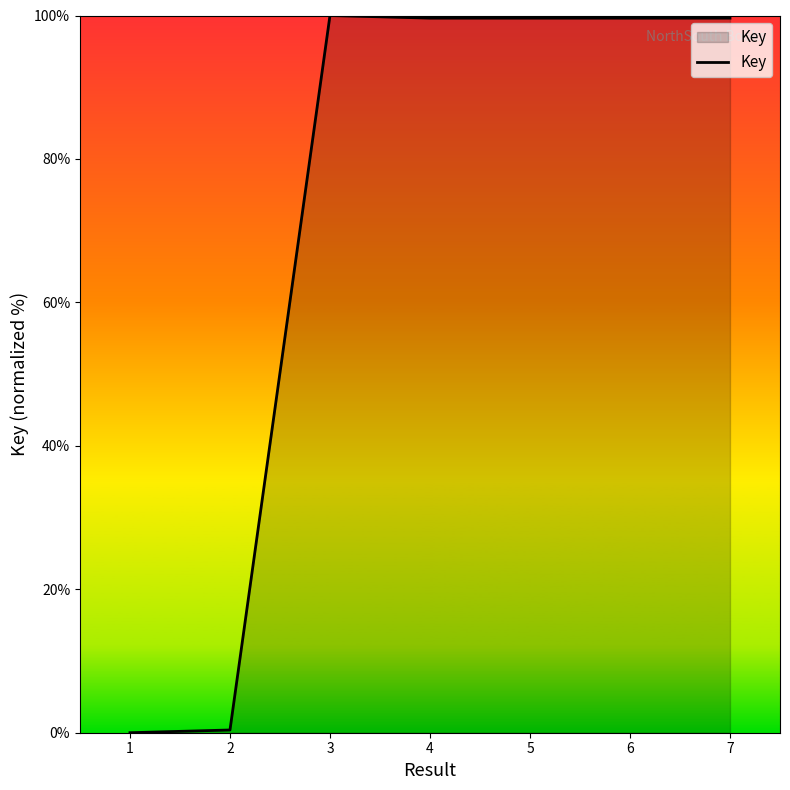

True or false: there are more than 2 points higher than both neighbors.

False